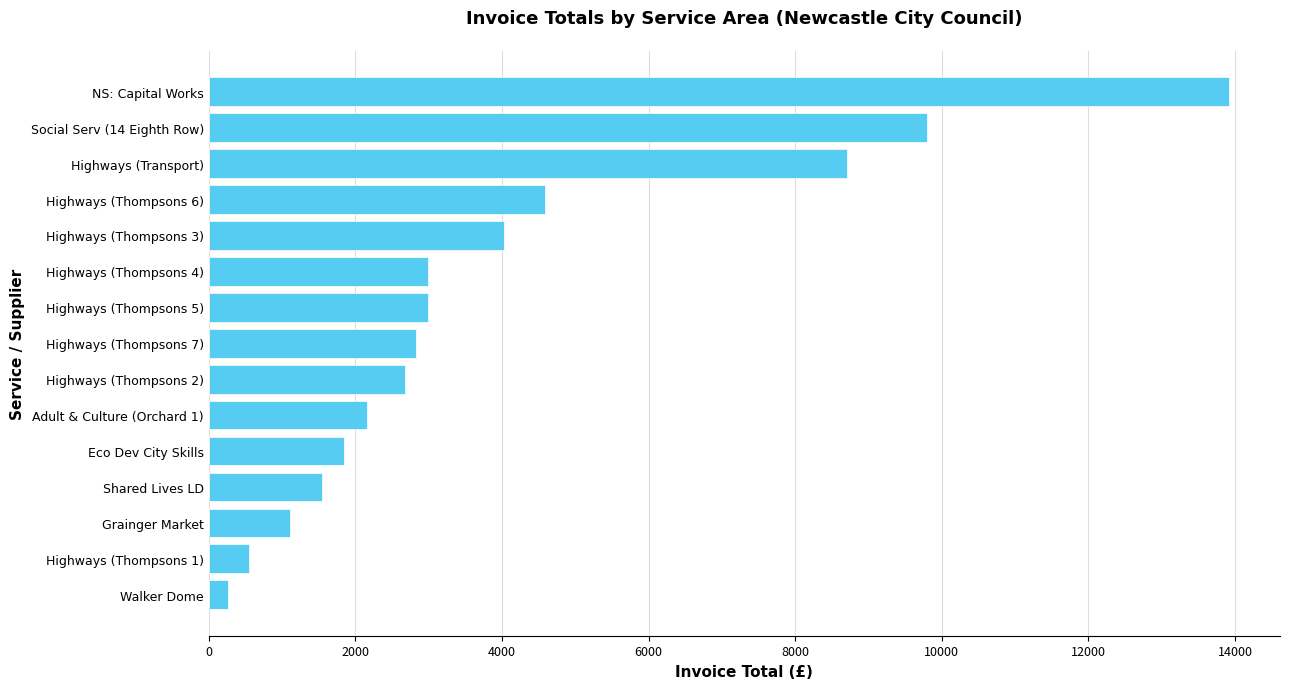

Where is the data nearest to the value 7093?

Highways (Transport)